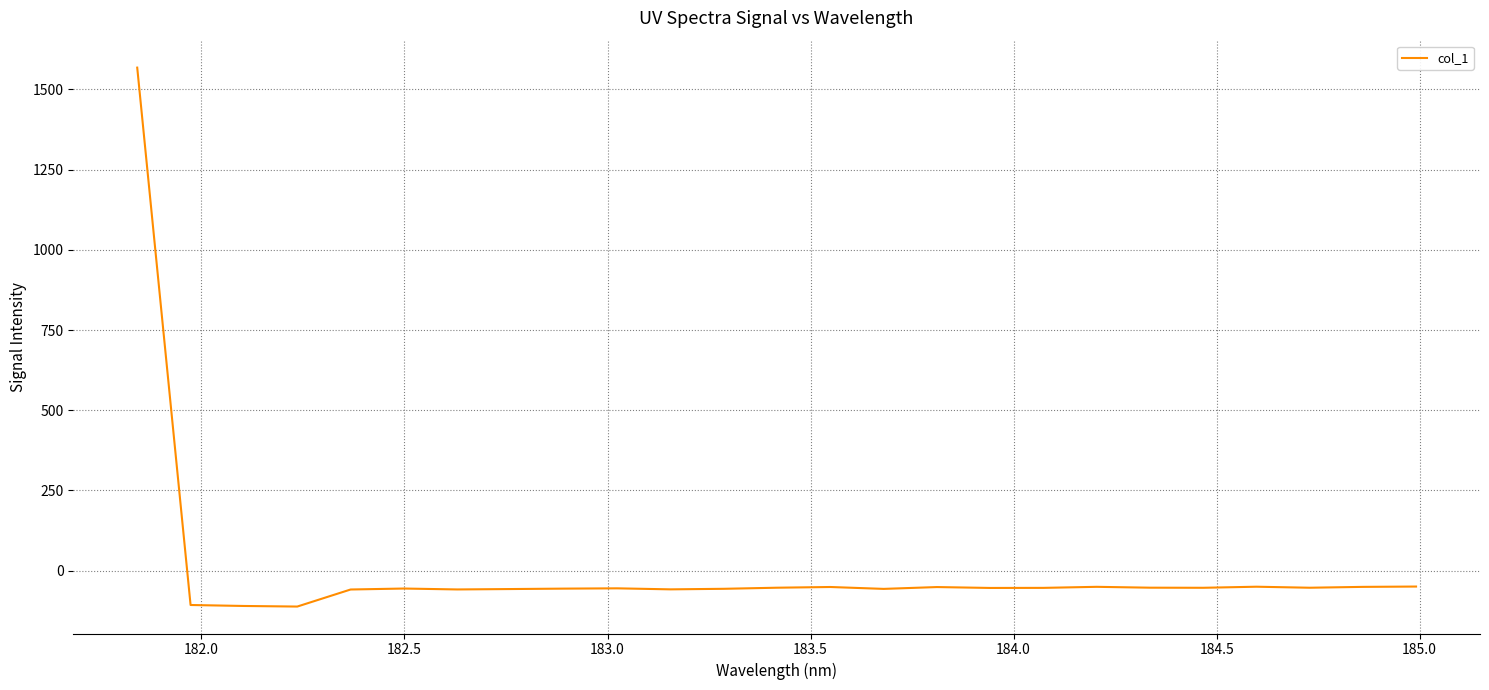

What is the maximum value shown in the chart?

1567.7